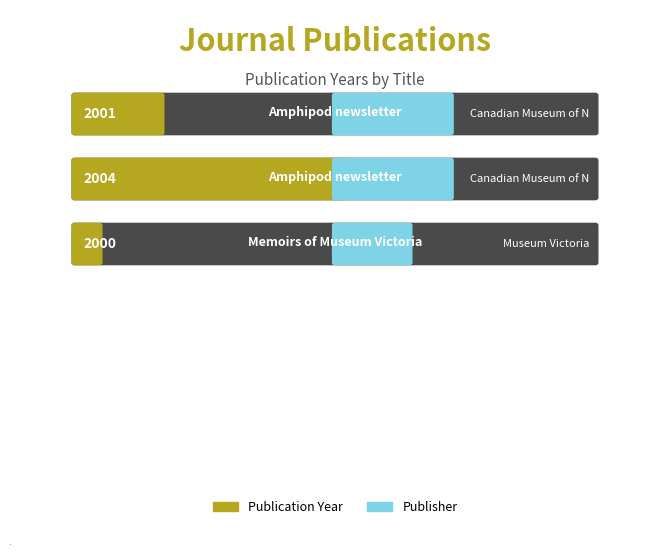

How many bars are there in total?

3